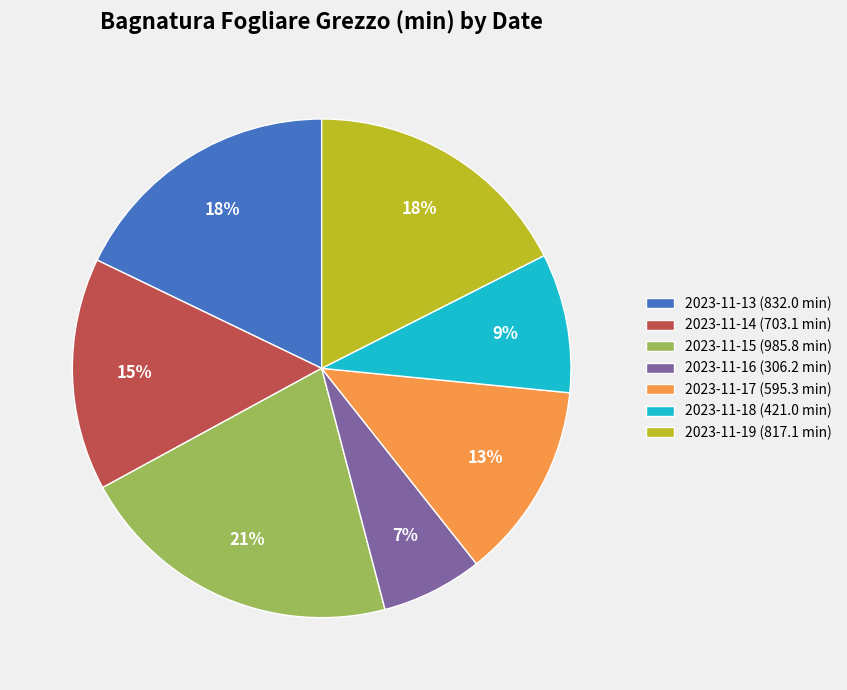

Is 2023-11-17 the majority of the pie?

No